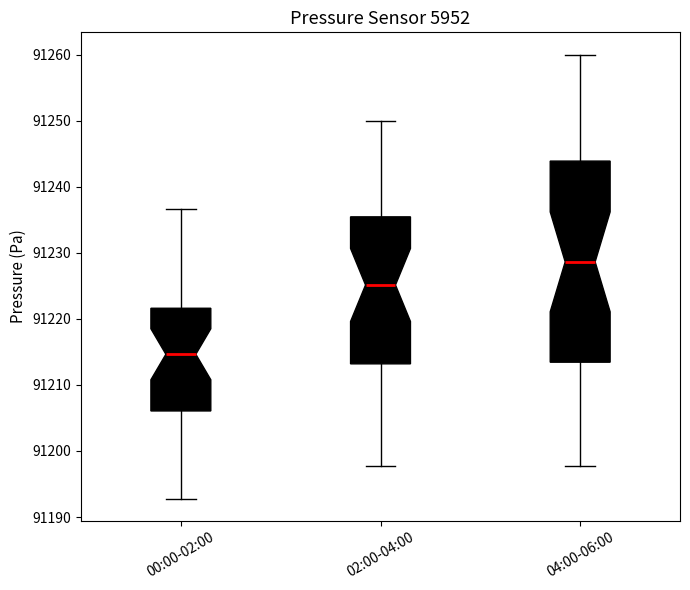

Where is the upper edge of the box for 02:00-04:00 on the y-axis? The values are not printed on the chart, so give them approximately, as read against the axis.

91235